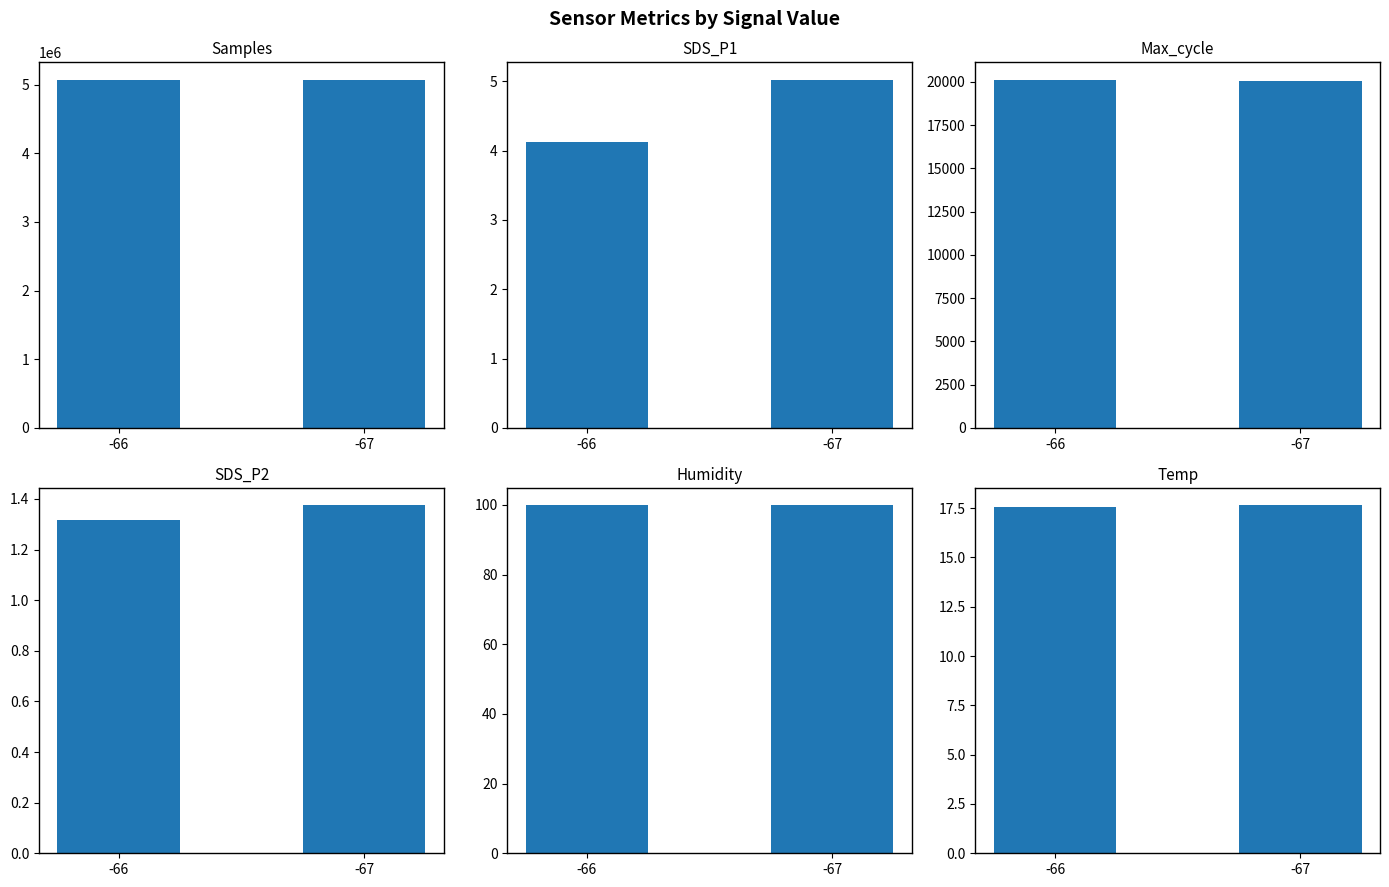

Which has a higher value, -67 or -66?

-67